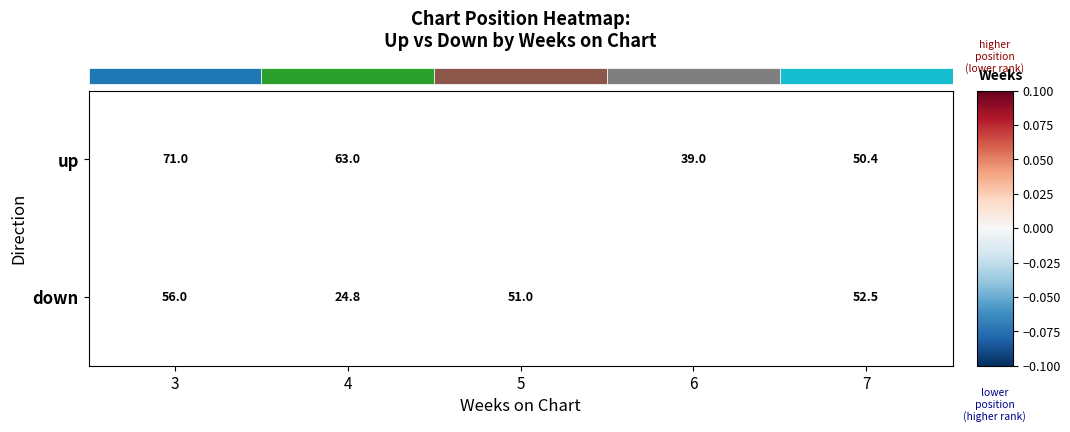

List the series in order of their peak value, highest first.

up, down